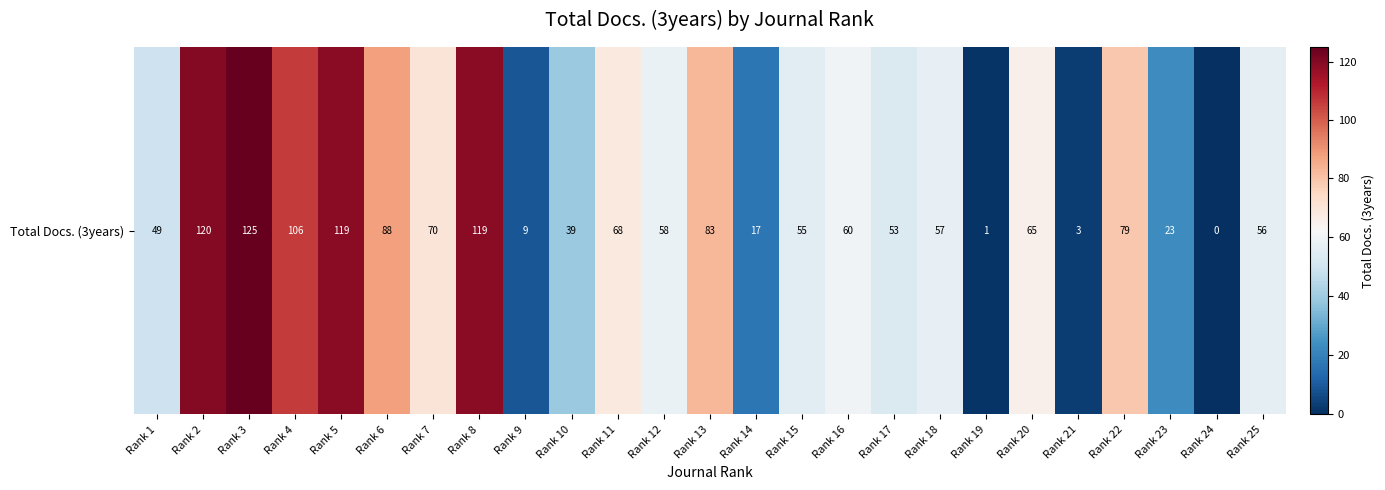

Rank the categories by value from lowest to highest.

Rank 24, Rank 19, Rank 21, Rank 9, Rank 14, Rank 23, Rank 10, Rank 1, Rank 17, Rank 15, Rank 25, Rank 18, Rank 12, Rank 16, Rank 20, Rank 11, Rank 7, Rank 22, Rank 13, Rank 6, Rank 4, Rank 5, Rank 8, Rank 2, Rank 3